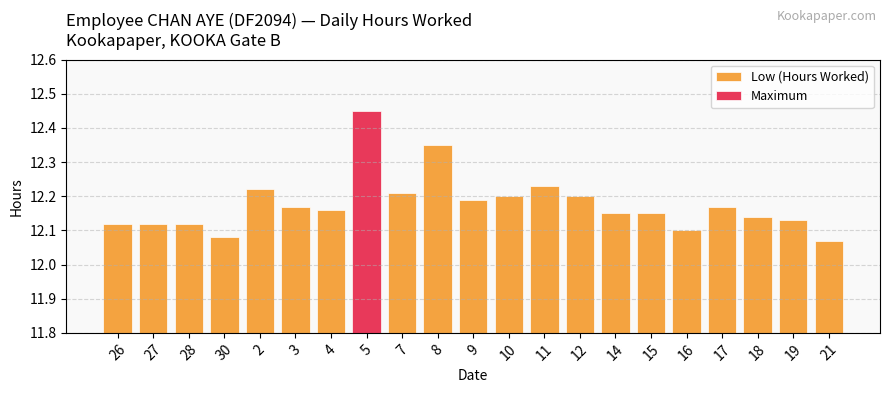

What is the minimum value shown in the chart?

12.1